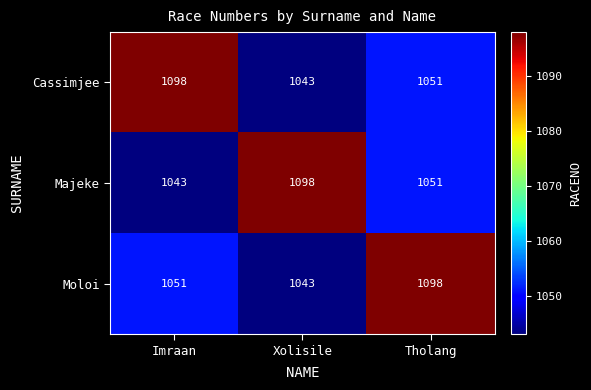

List the labels in order of Moloi value, smallest first.

Xolisile, Imraan, Tholang